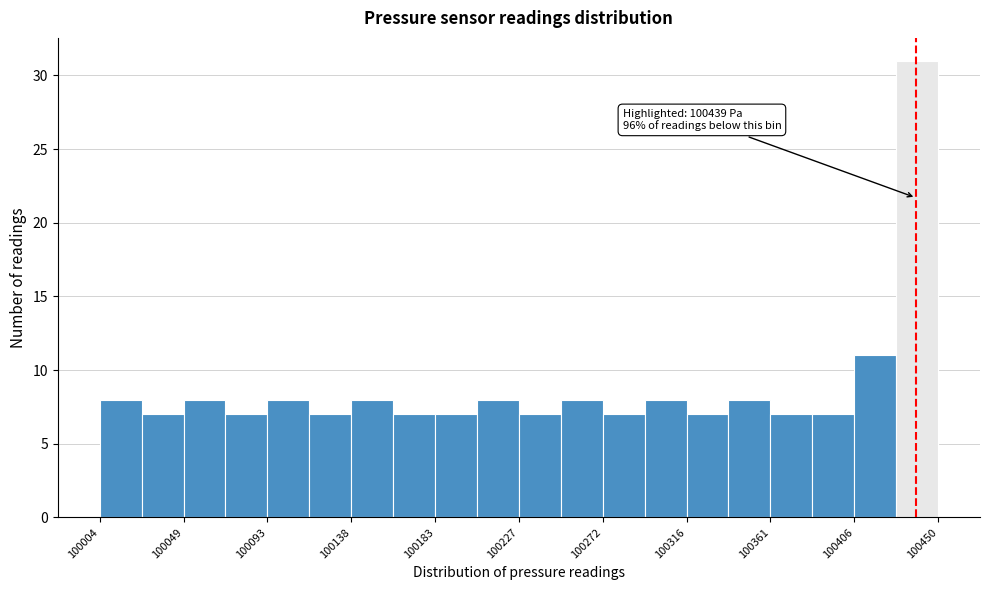

Over which range of the x-axis is the bar tallest?

100430 to 100450